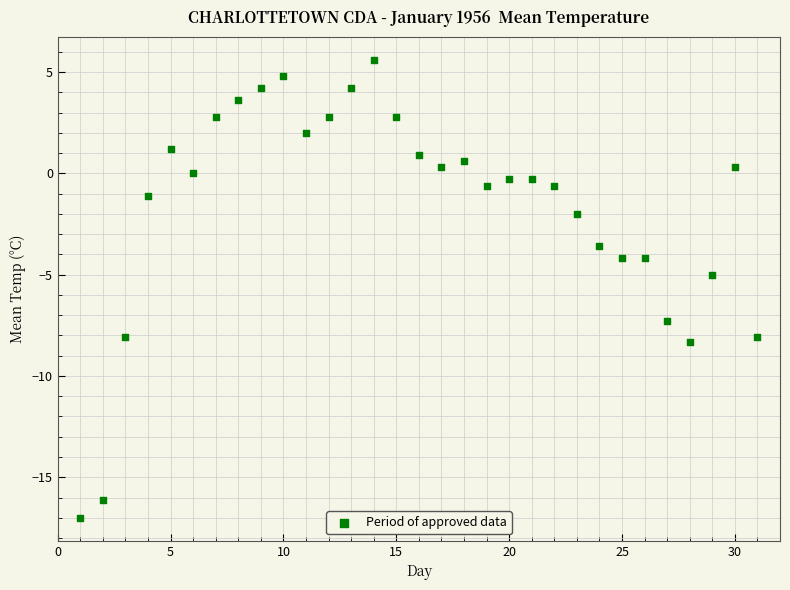

What is the range of X values (max minus min)?

30.0